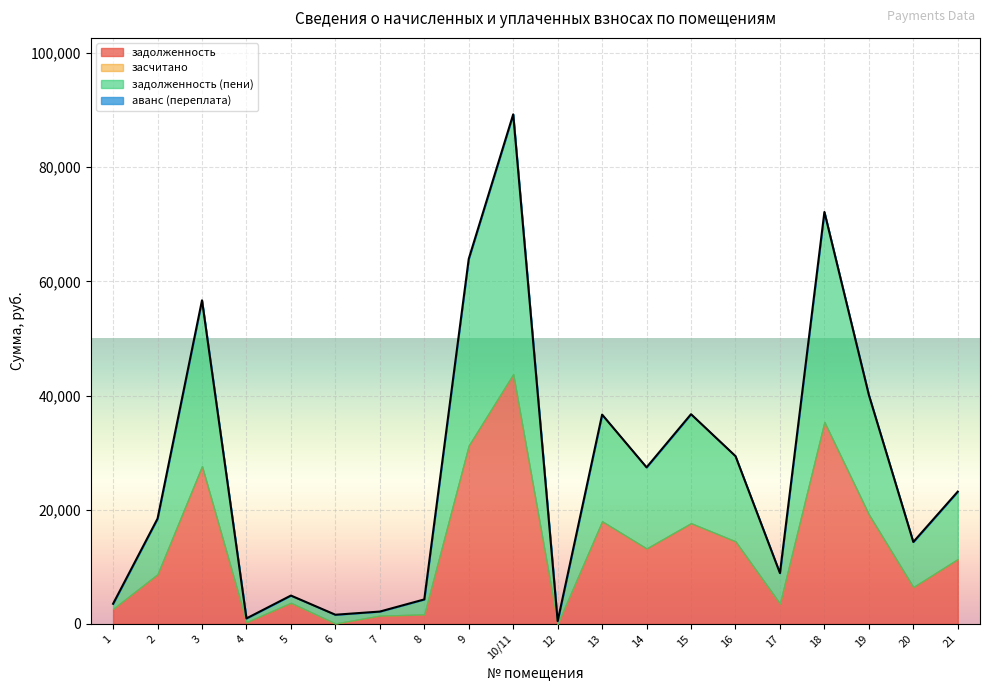

True or false: засчитано and задолженность (пени) cross at least once.

False